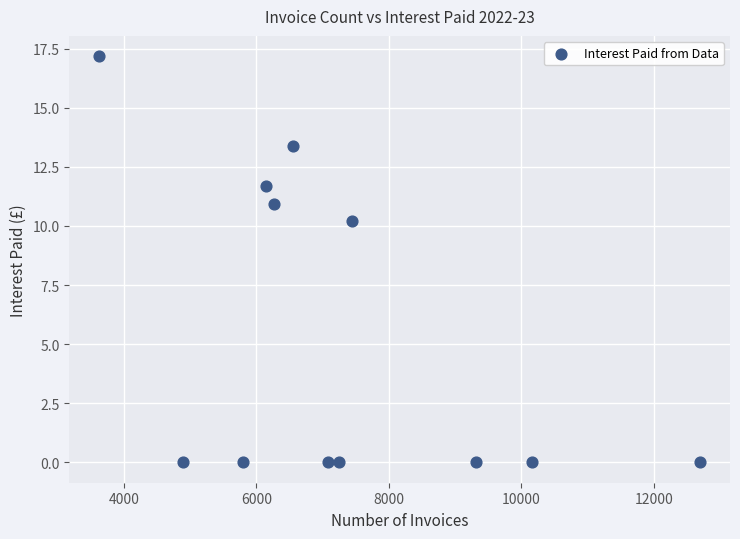

What Y value in the scatter plot is closest to 8?

10.2